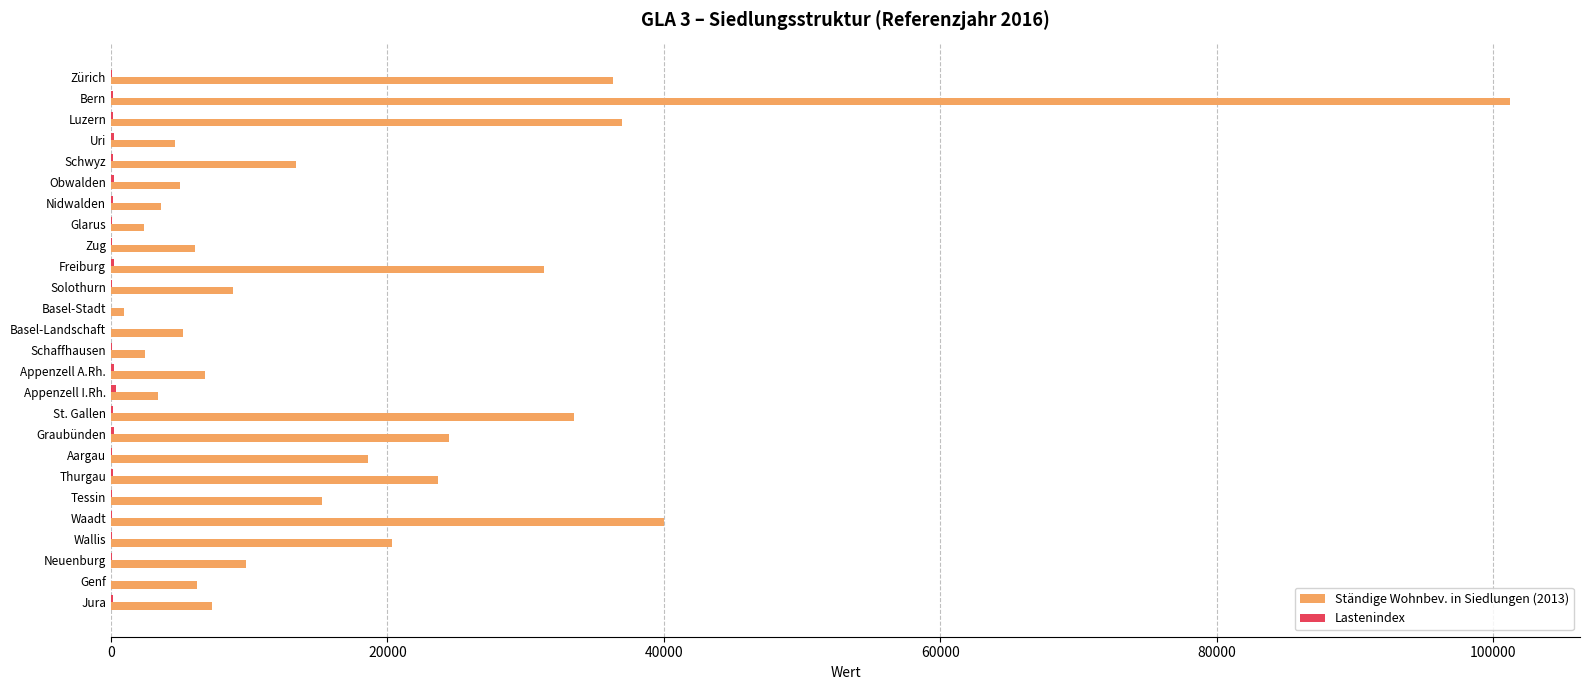

The Ständige Wohnbev. in Siedlungen (2013) series shows 15241.3 at Solothurn. True or false?

False